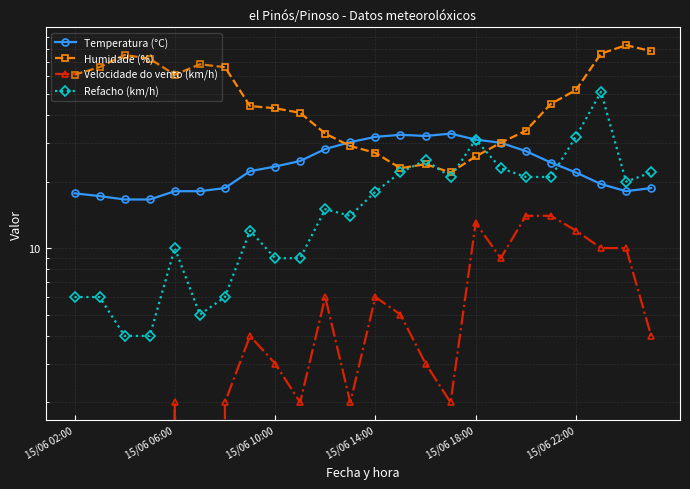

How many lines are shown in the chart?

4